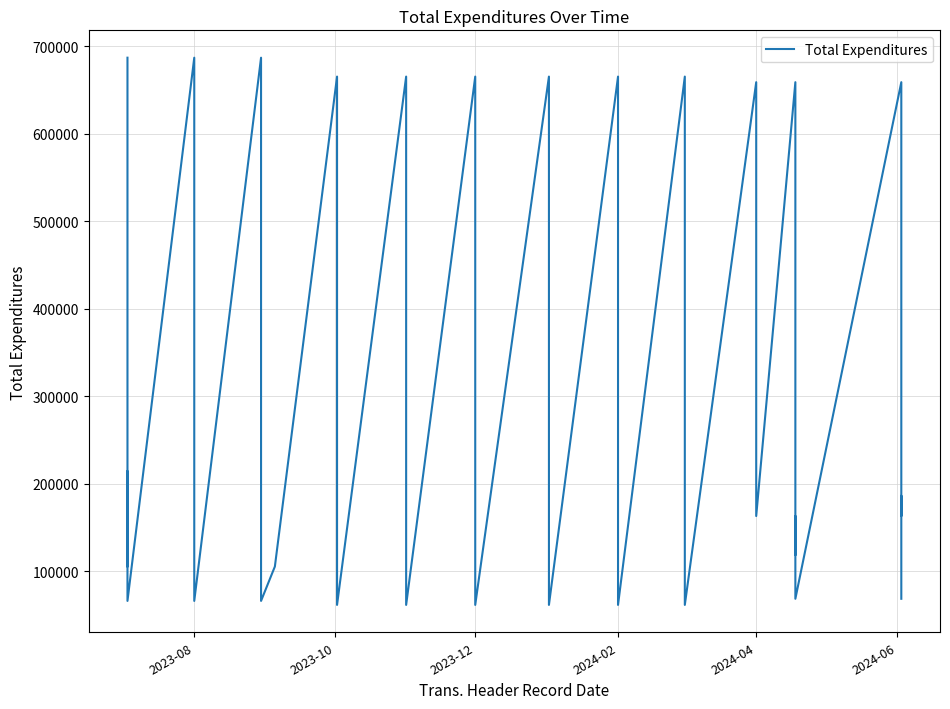

What is the difference between the maximum and minimum values?

625265